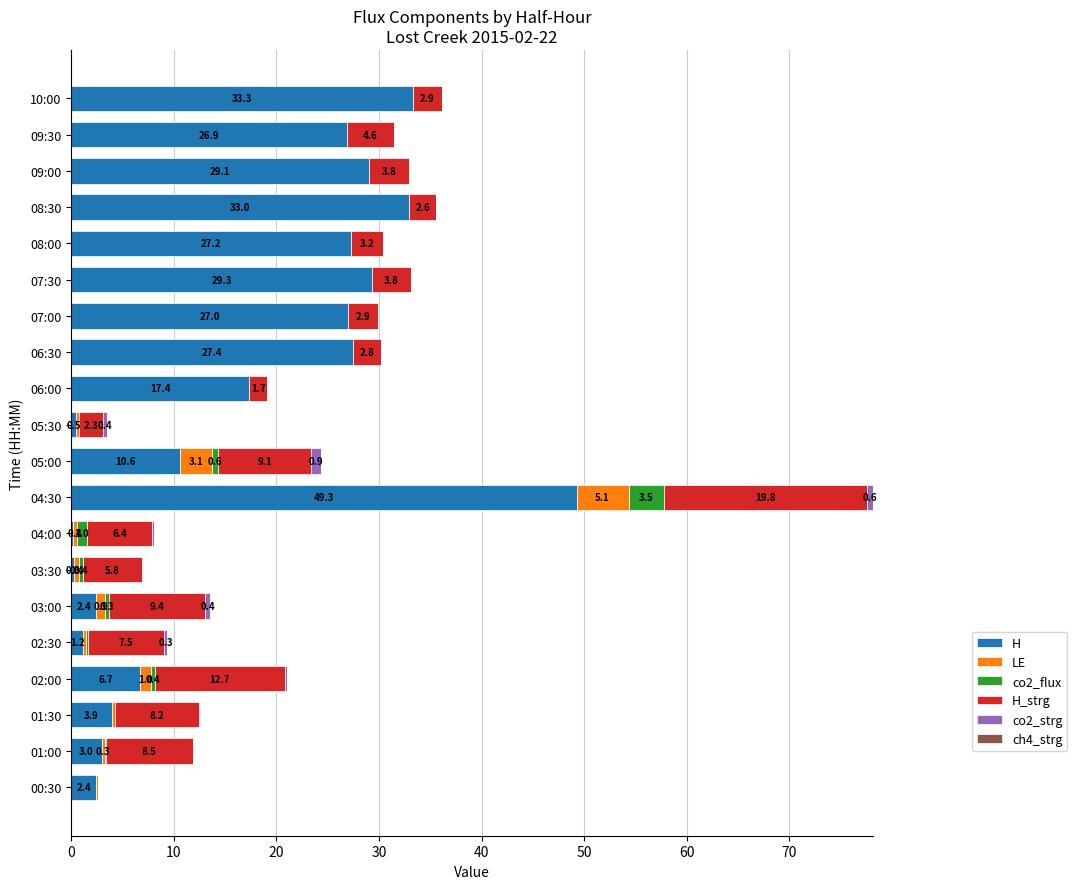

At which label does H reach its peak?

04:30